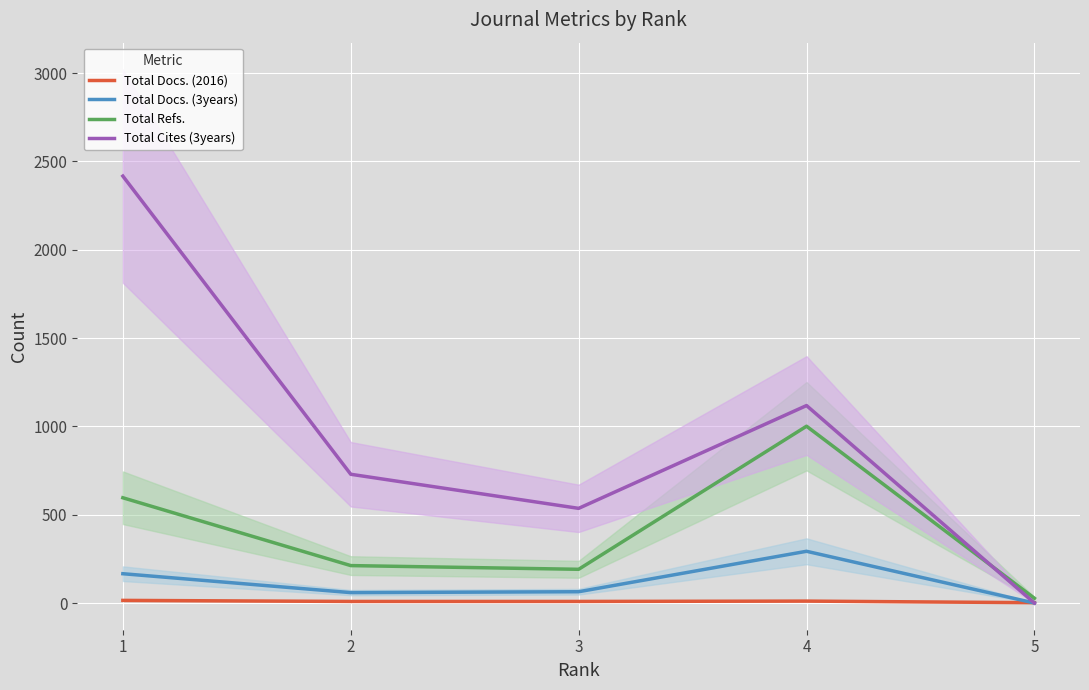

Is the value of Total Docs. (2016) at 5 greater than the value of Total Docs. (3years) at 4?

No